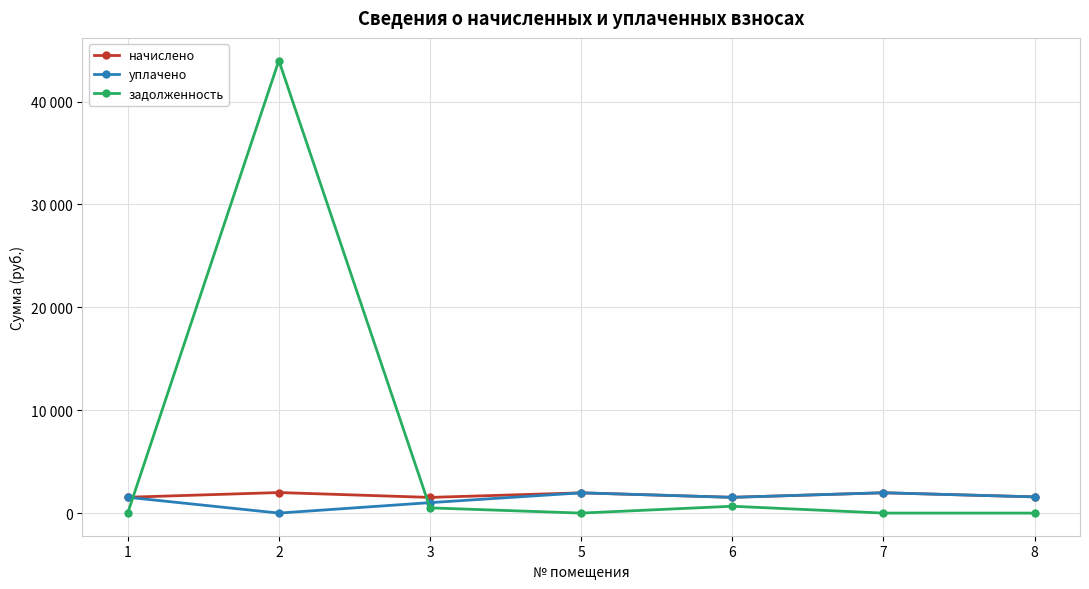

What are all the series names shown in the legend?

начислено, уплачено, задолженность